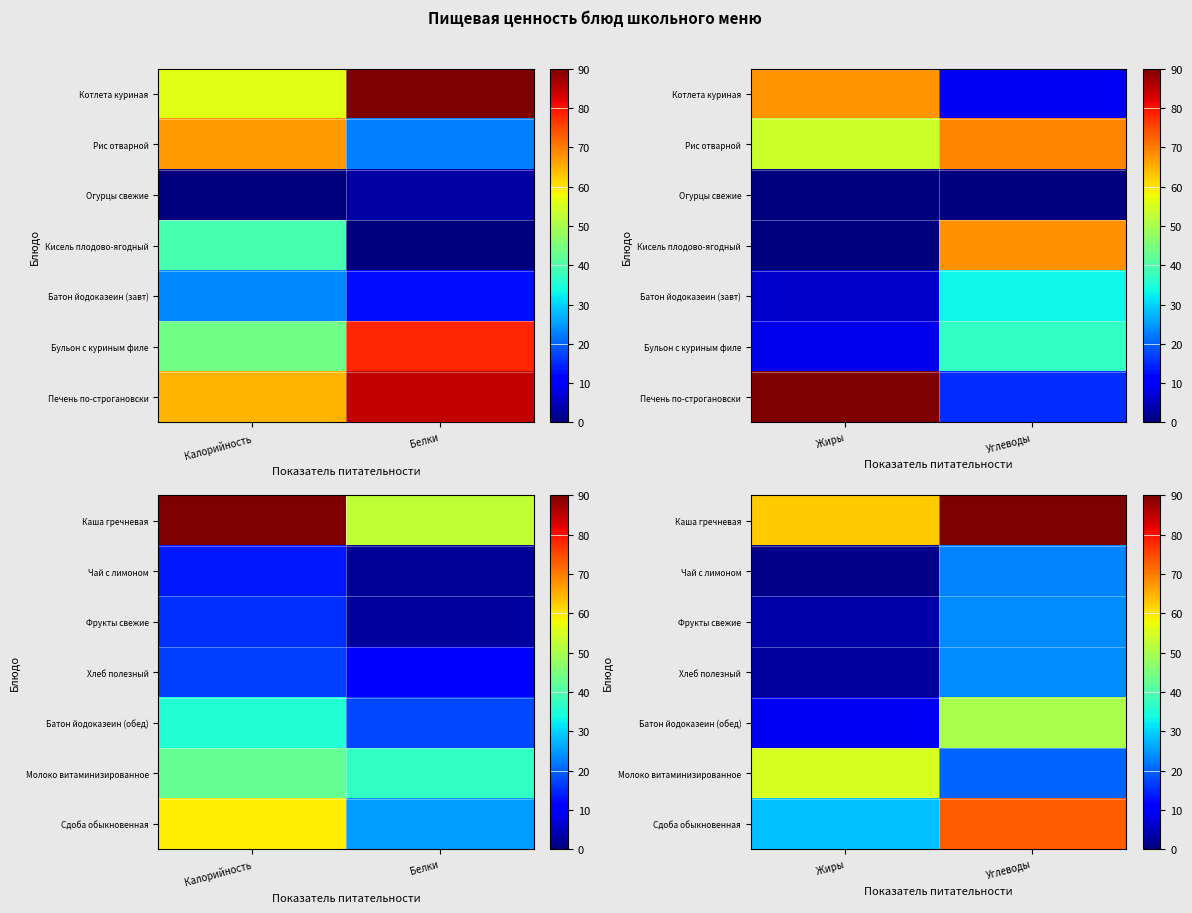

True or false: Каша гречневая has a value of 19.1 at Углеводы.

False